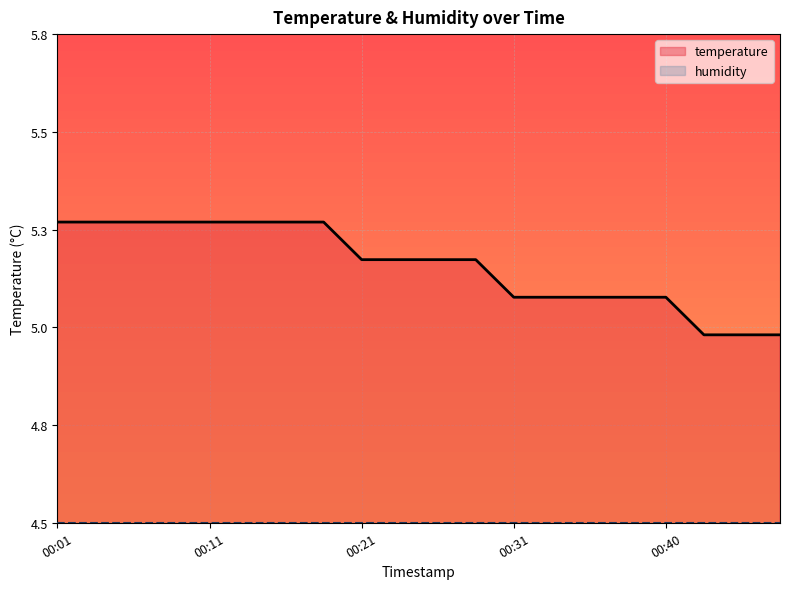

Between 00:33 and 00:43, which is larger?

00:33